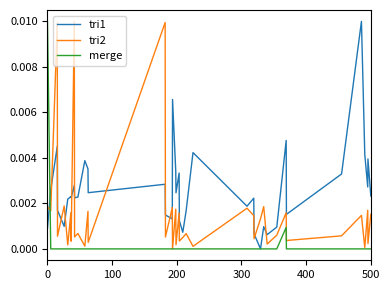

List the series in order of their overall mean, highest first.

tri1, tri2, merge